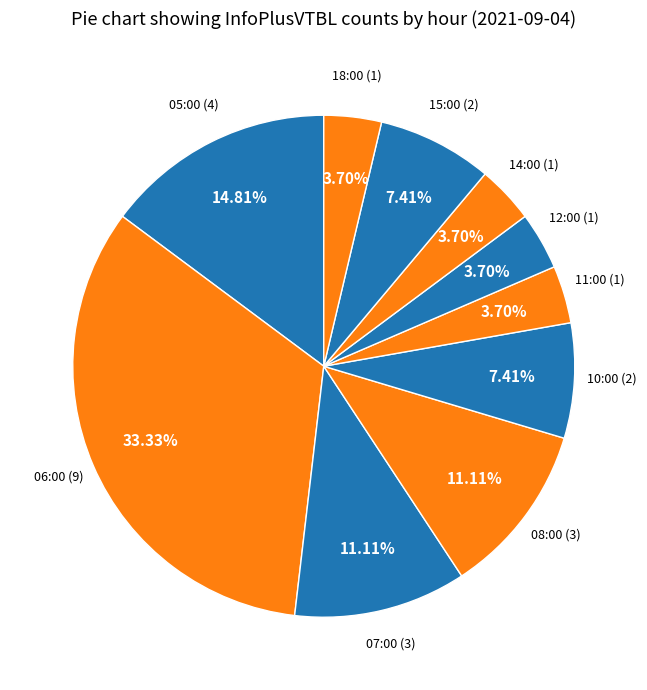

How many slices are in this pie chart?

10